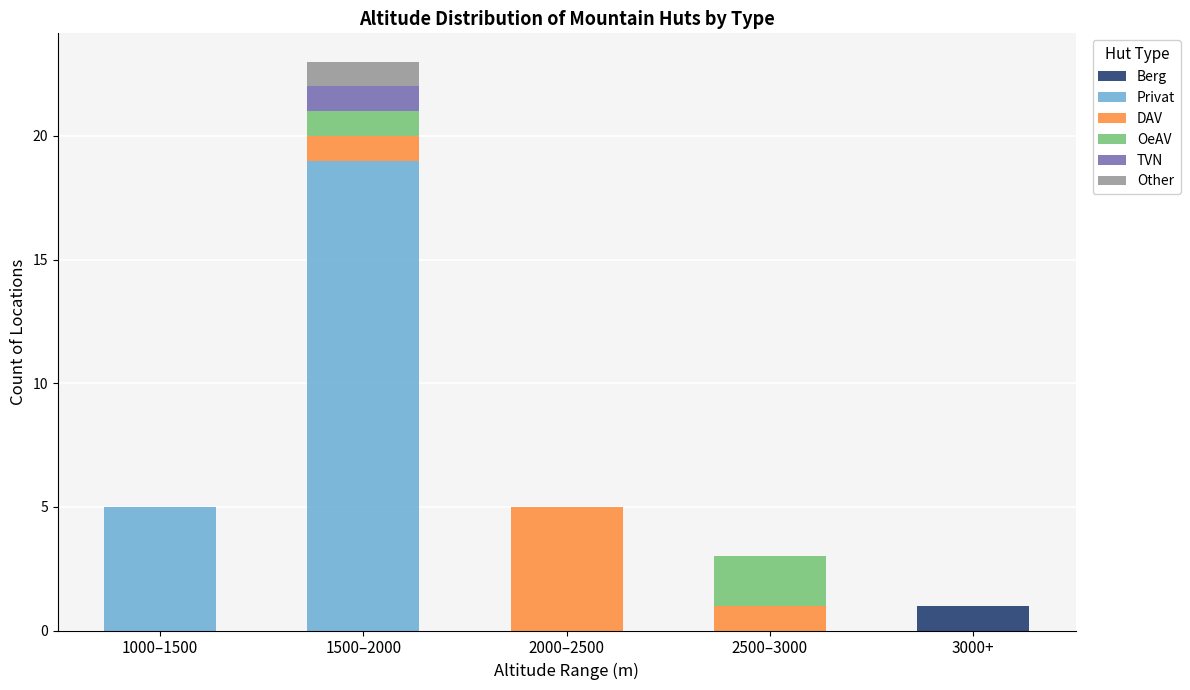

At which label does Berg reach its peak?

3000+